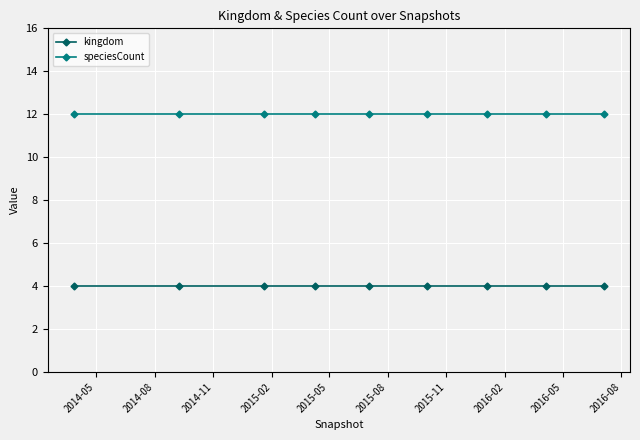

What is the highest value of the kingdom series?

4